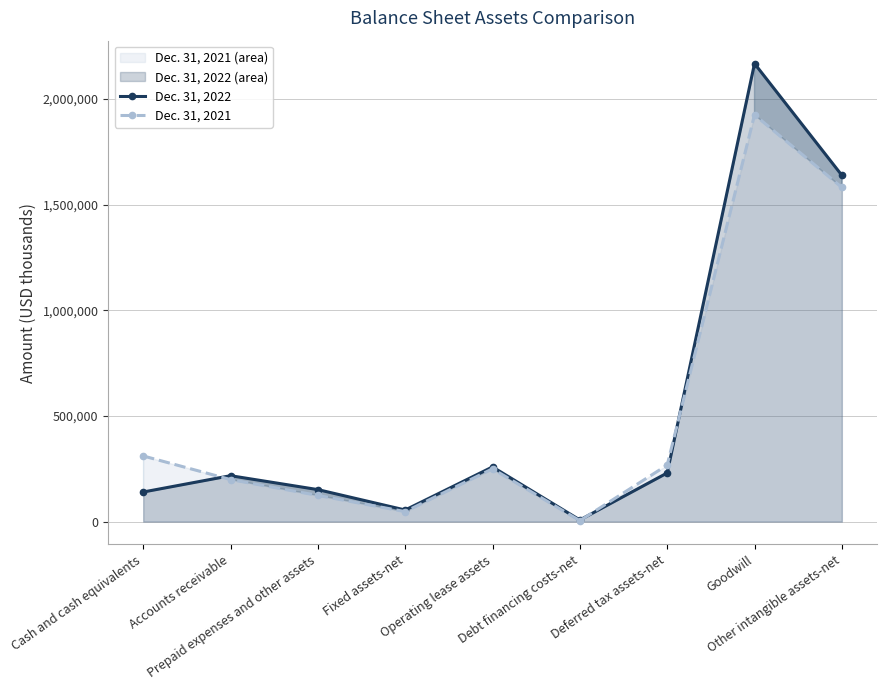

Reading left to right, extract all data points from this chart.

Dec. 31, 2022: Cash and cash equivalents=139973	Accounts receivable=217219	Prepaid expenses and other assets=151356	Fixed assets-net=54748	Operating lease assets=258697	Debt financing costs-net=7590	Deferred tax assets-net=230130	Goodwill=2167917	Other intangible assets-net=1639124
Dec. 31, 2021: Cash and cash equivalents=310684	Accounts receivable=198827	Prepaid expenses and other assets=123826	Fixed assets-net=47199	Operating lease assets=249850	Debt financing costs-net=4254	Deferred tax assets-net=267332	Goodwill=1925315	Other intangible assets-net=1581719